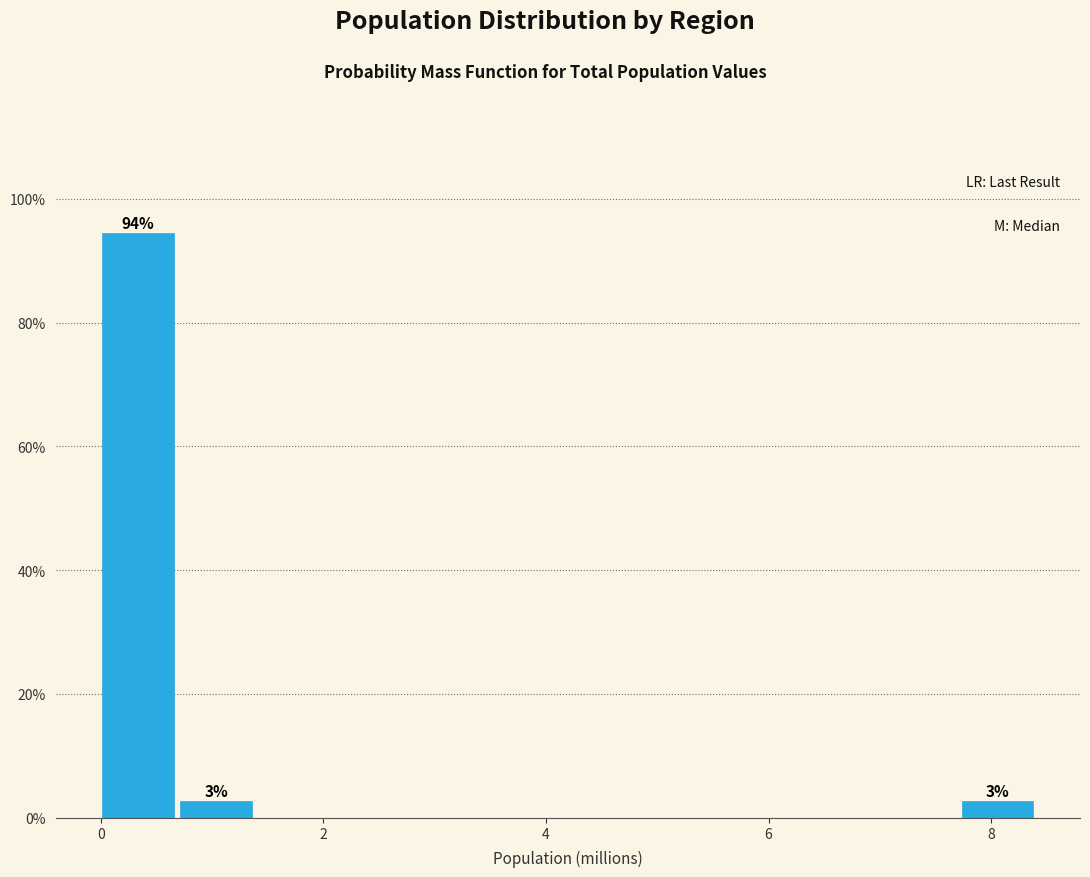

Read against the x-axis, roughly where is the centre of the tallest bar?

0.4